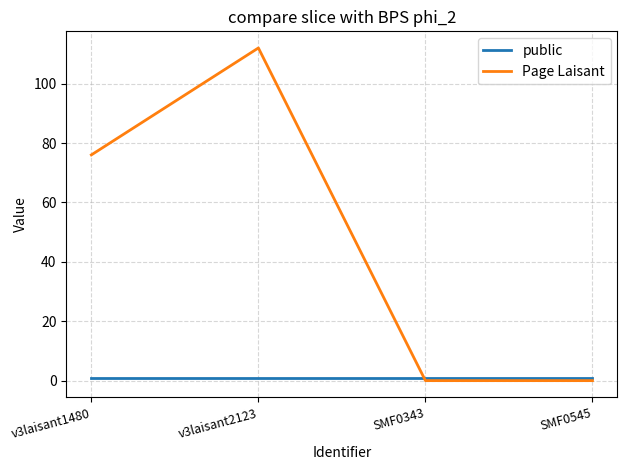

The Page Laisant series shows 0 at SMF0343. True or false?

True